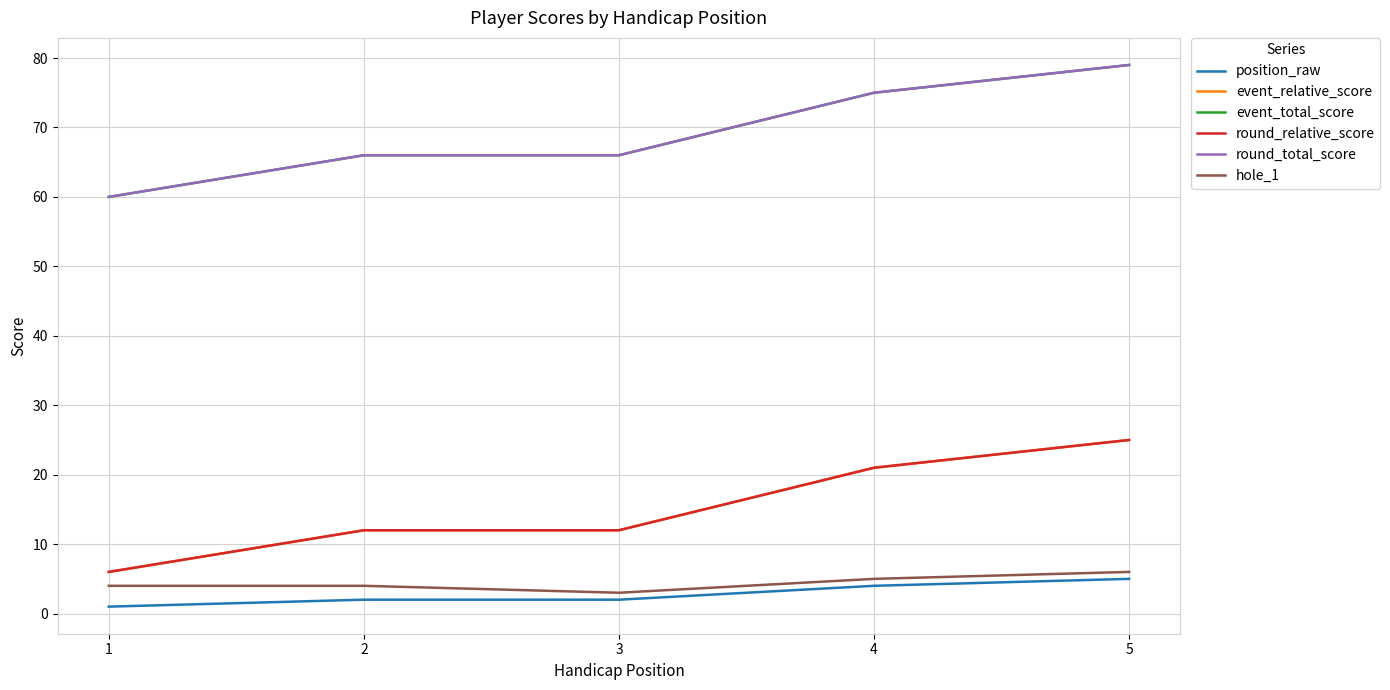

What is the minimum value shown in the chart?

1